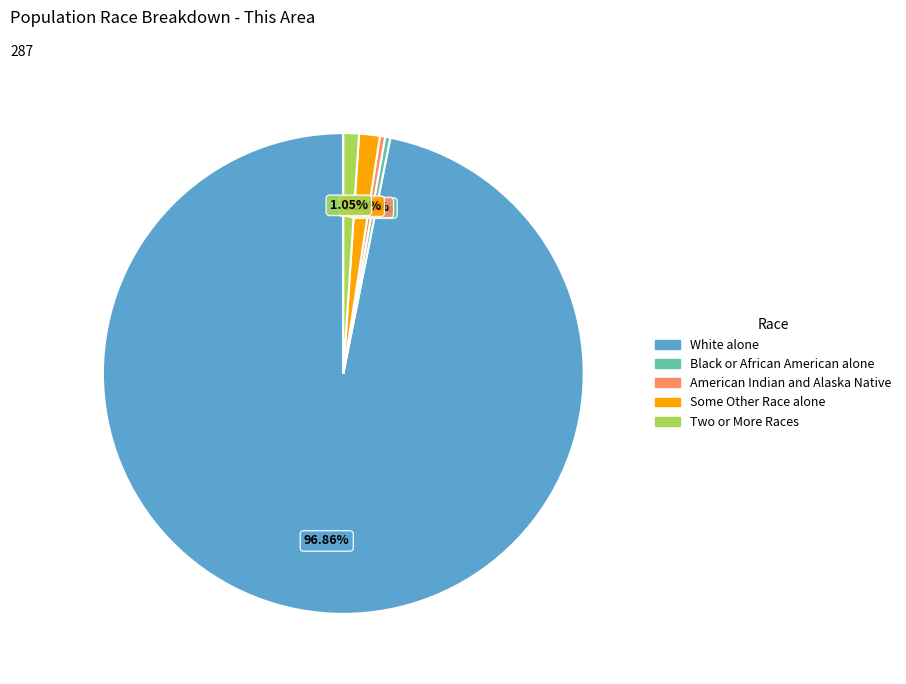

Which has a higher value, White alone or American Indian and Alaska Native?

White alone